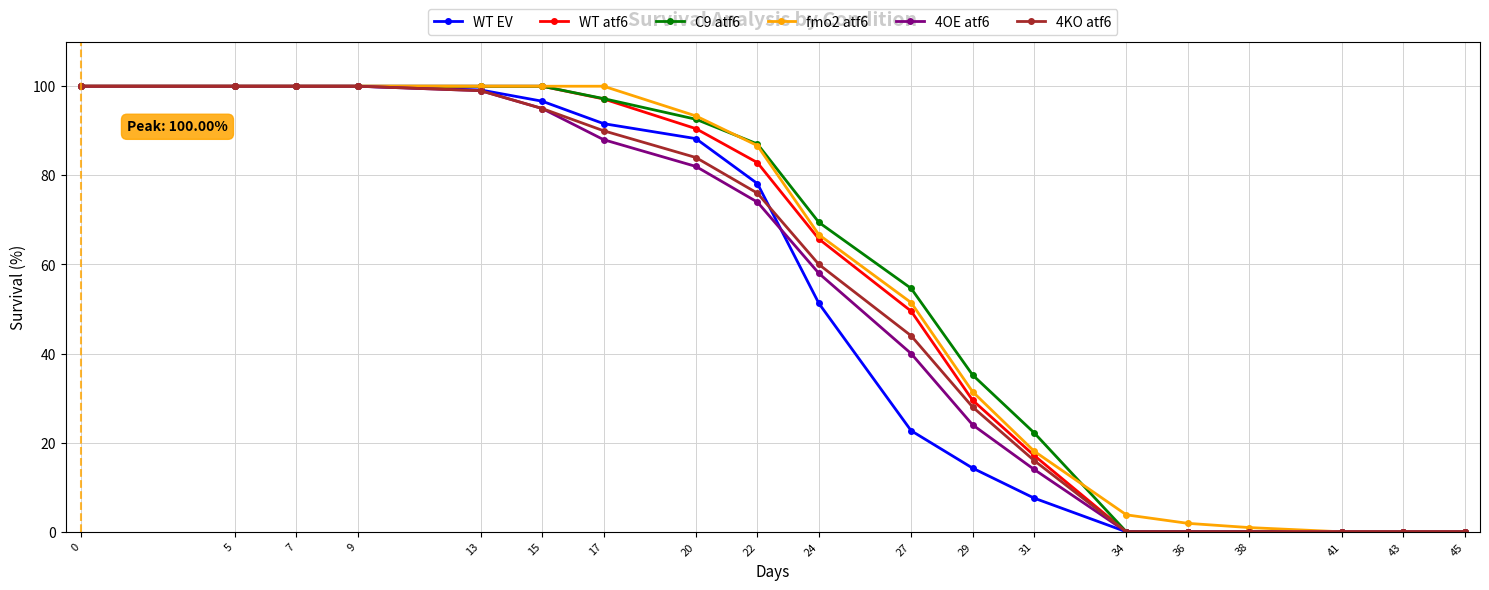

What is the total value across all series at 5?

600.0